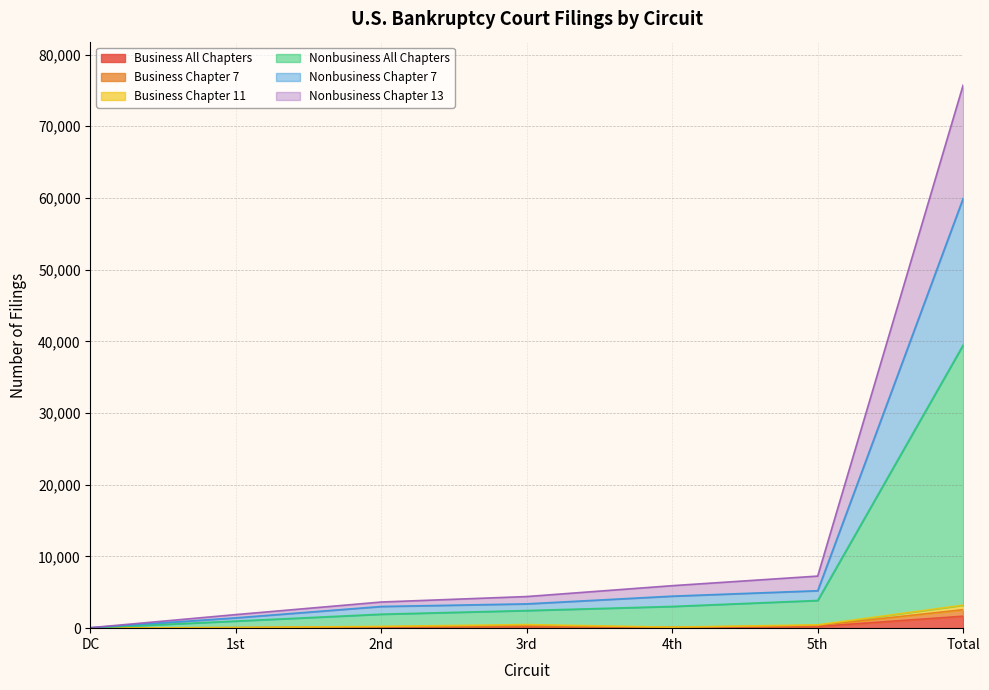

What is the label of the 6th point from the left?

5th